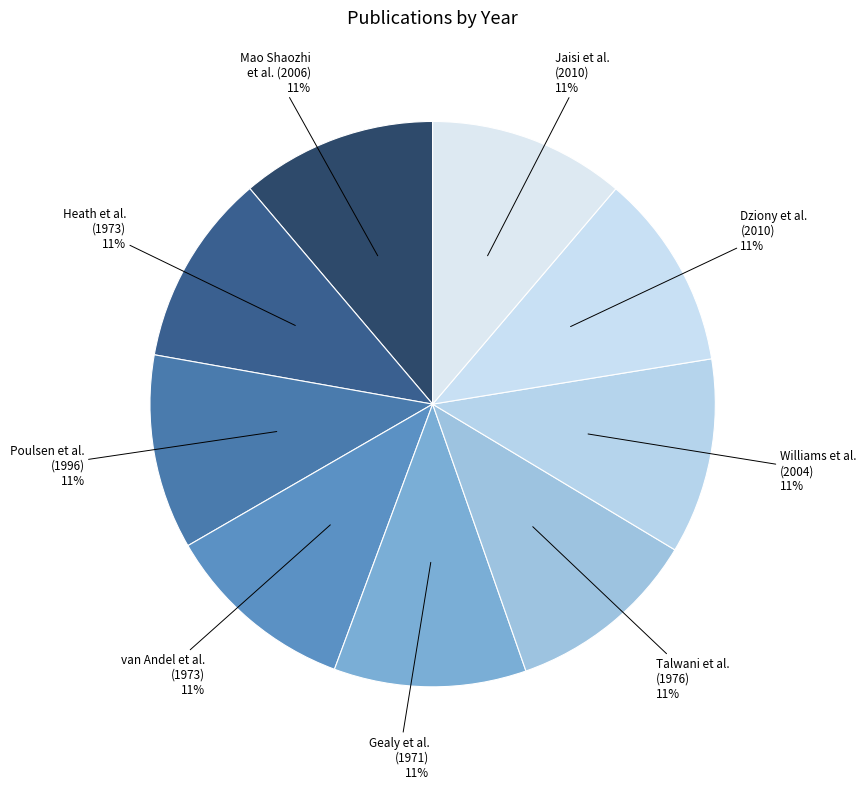

Is the sum of Jaisi et al. (2010) and Heath et al. (1973) greater than half?

No